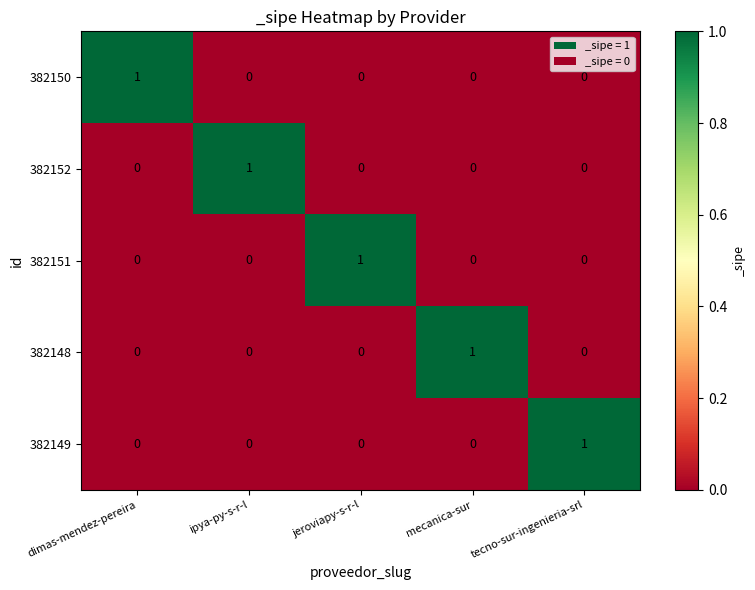

What is the total value across all series at mecanica-sur?

1